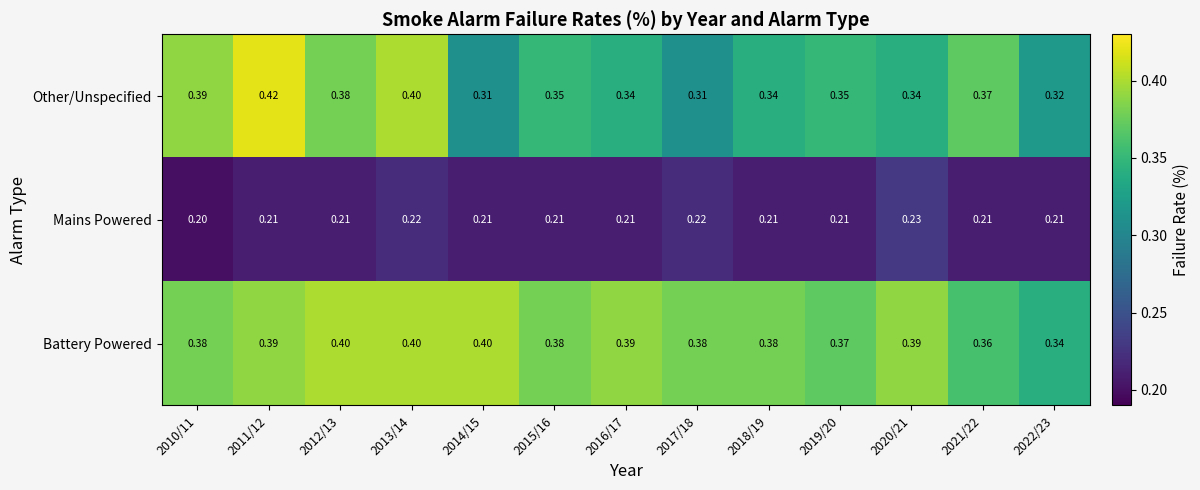

Is the value of Other/Unspecified at 2015/16 greater than the value of Mains Powered at 2022/23?

Yes